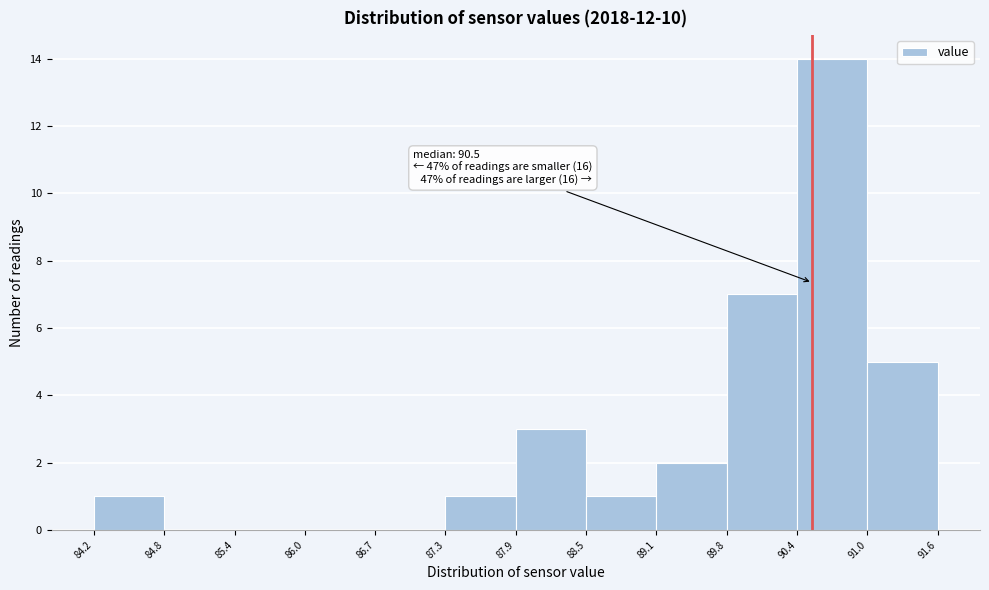

Over which range of the x-axis is the bar tallest?

90.4 to 91.0